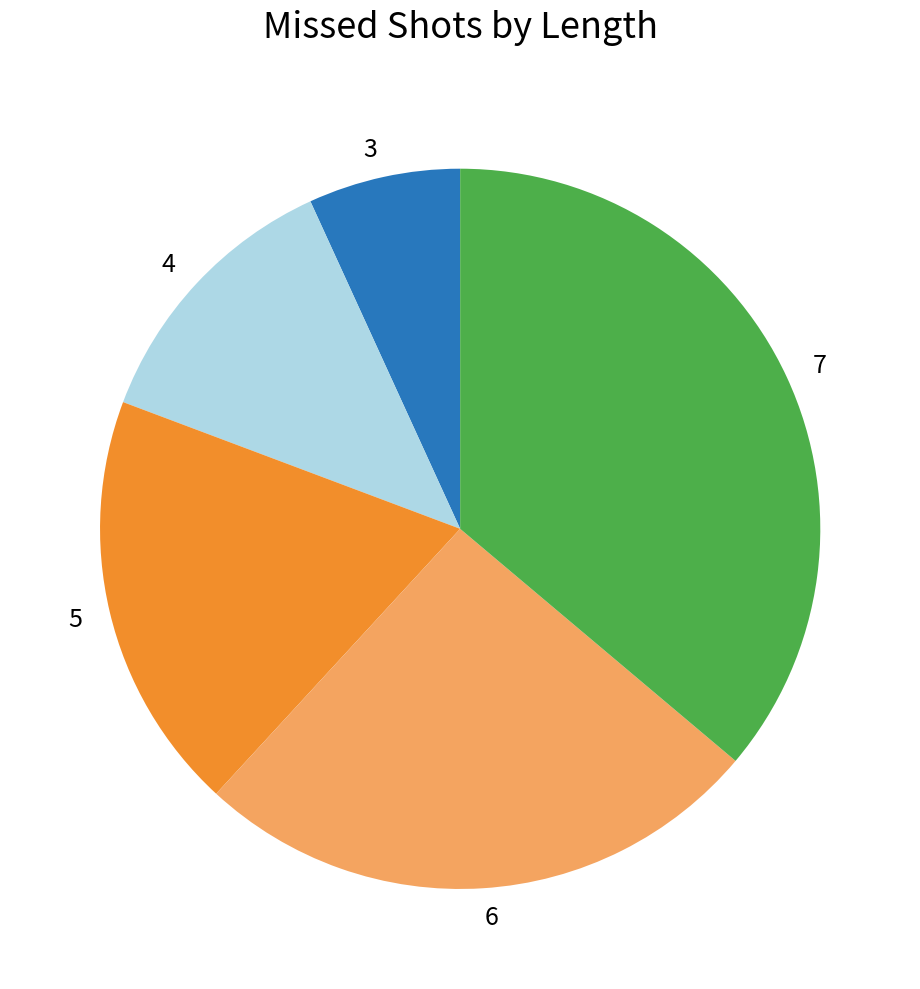

Approximately how many times larger is the value at 7 compared to 4?

2.9